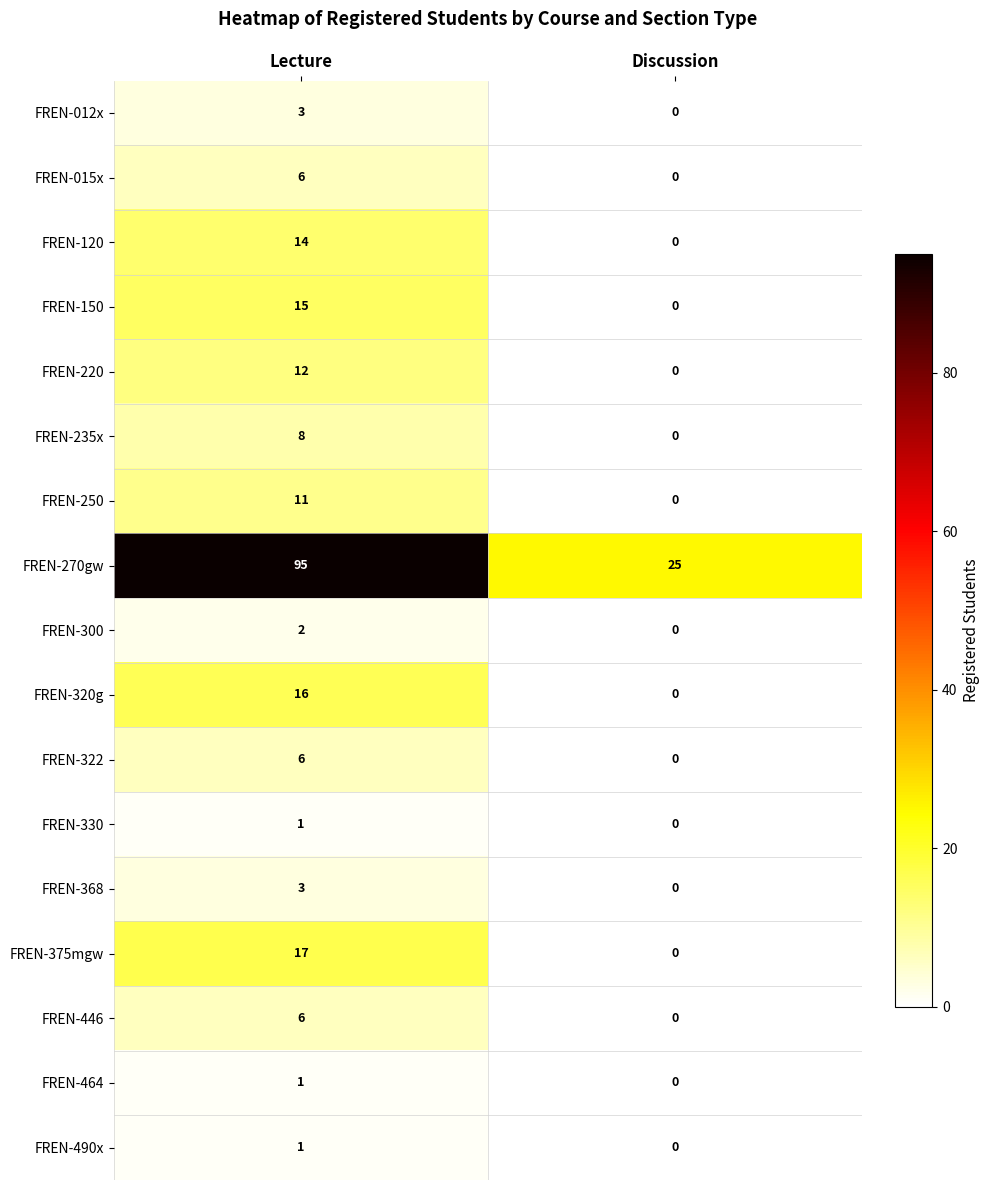

What is the sum of the FREN-150 values at Discussion and Lecture?

15